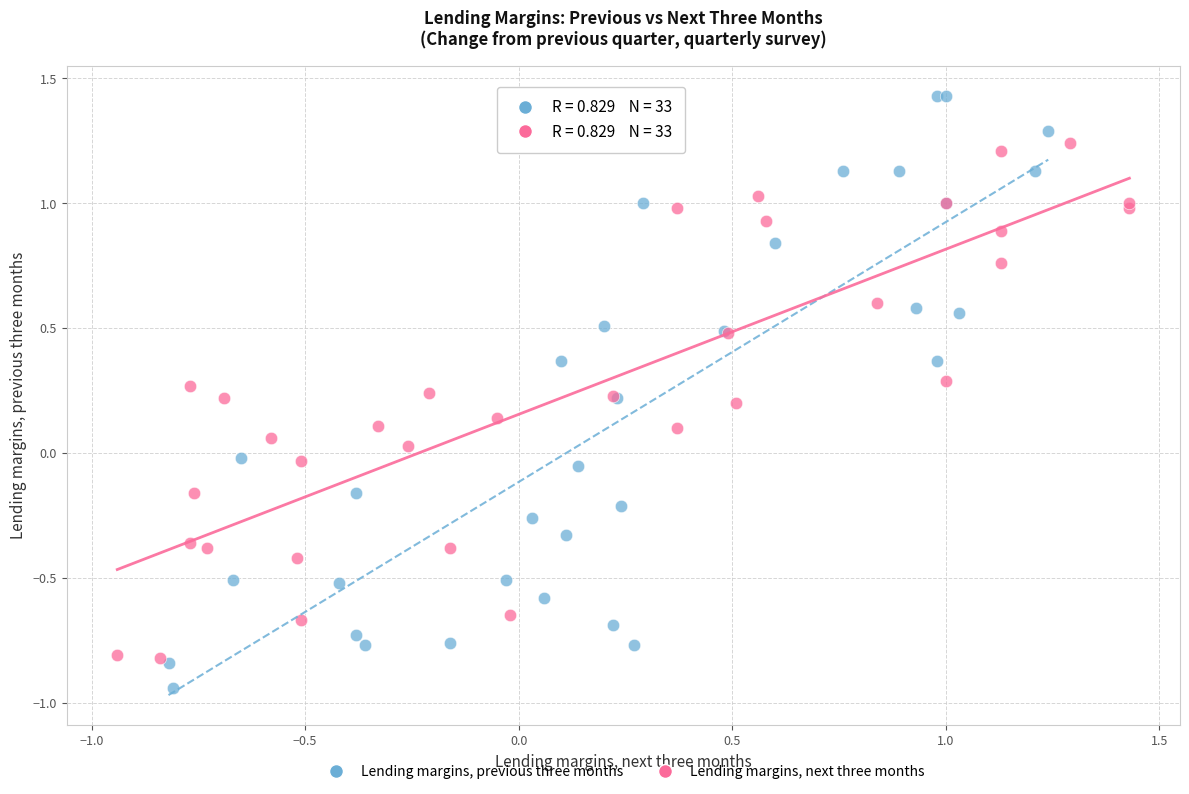

Which series reaches the maximum Y coordinate?

Lending margins, previous three months